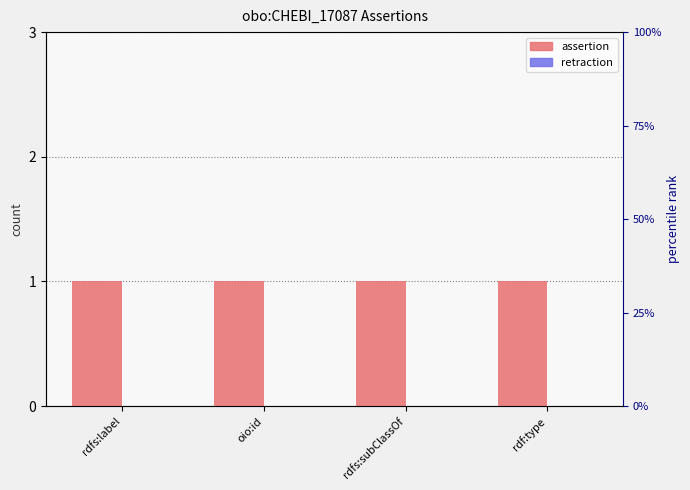

Which series has the largest range (max minus min)?

assertion